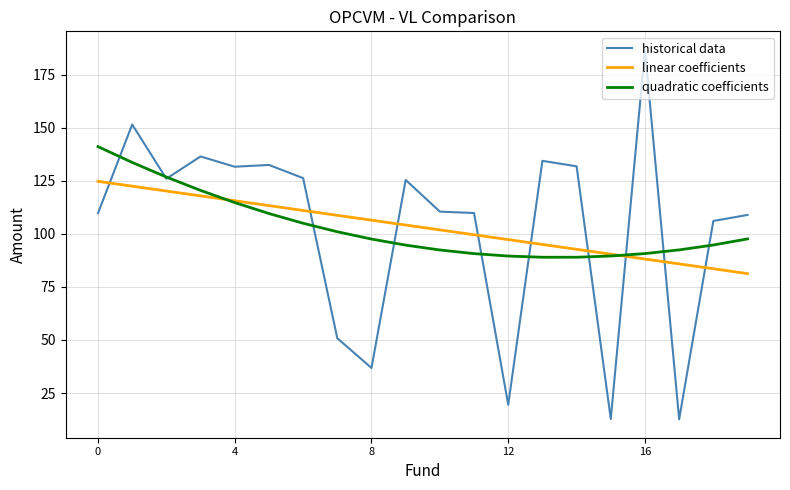

What is the minimum value shown in the chart?

12.6